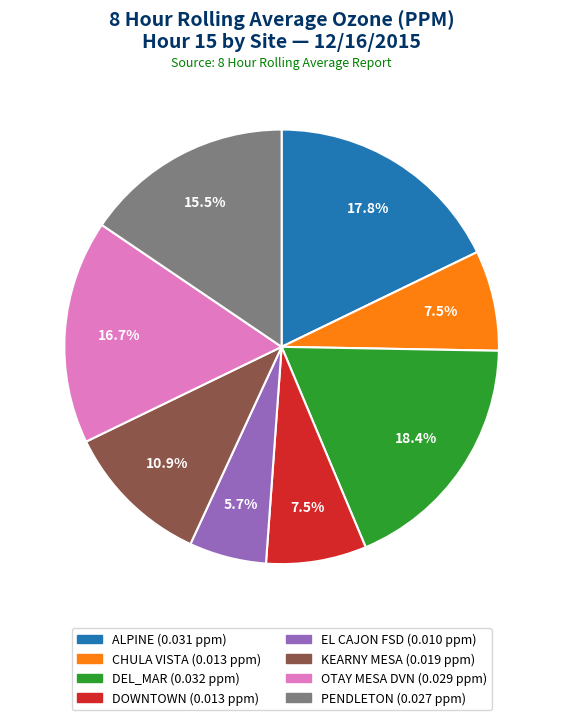

Does OTAY MESA DVN account for over 50% of the chart?

No